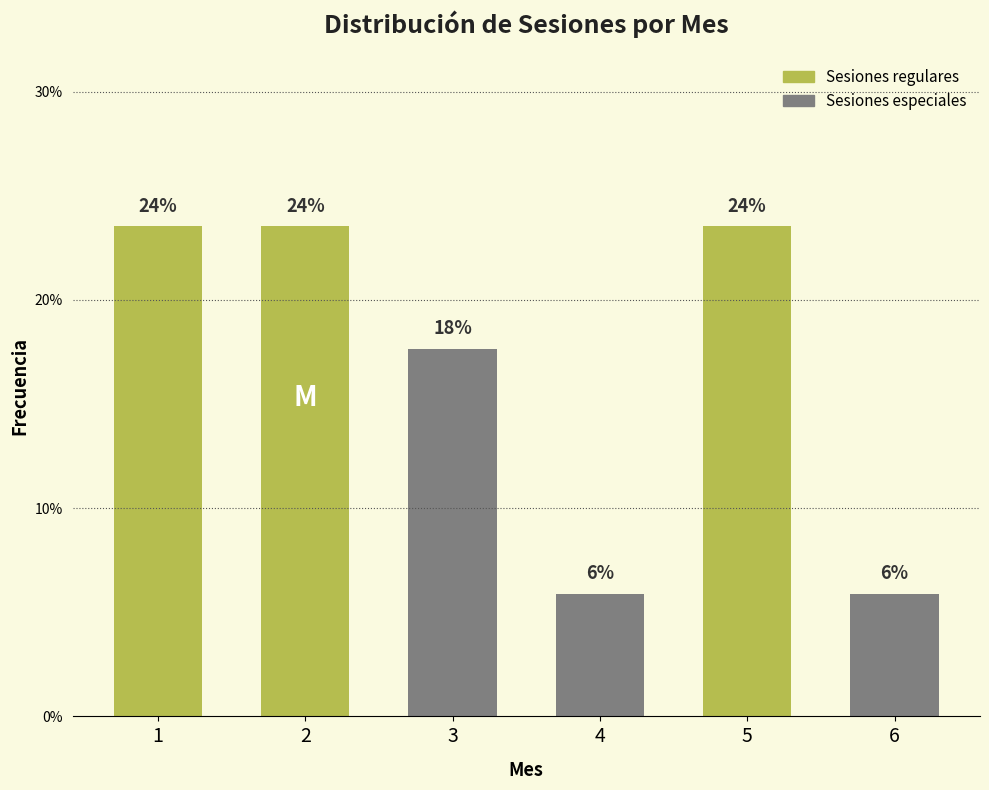

How many bars are there in total?

6